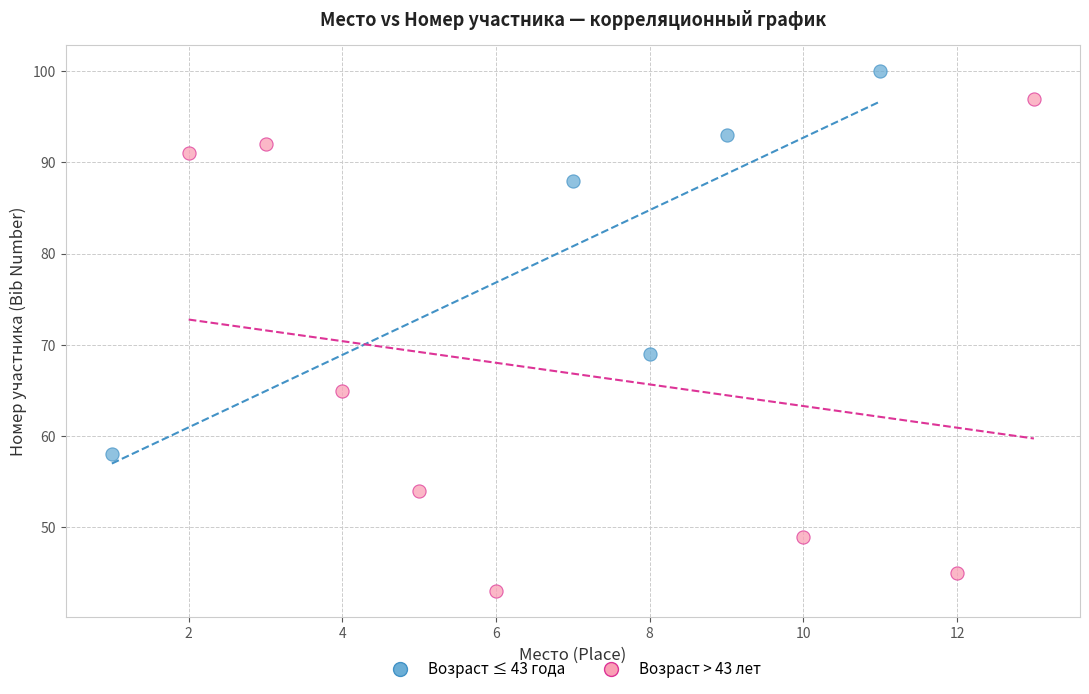

Which series reaches the minimum Y coordinate?

Возраст > 43 лет